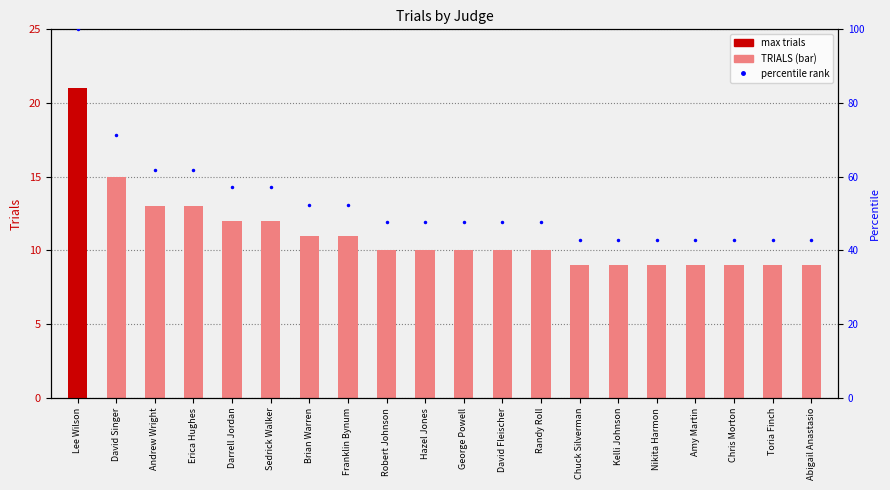

Which series has the widest spread of values?

percentile rank